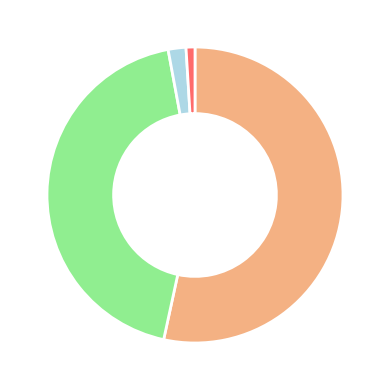

Does any single category account for the majority?

Yes